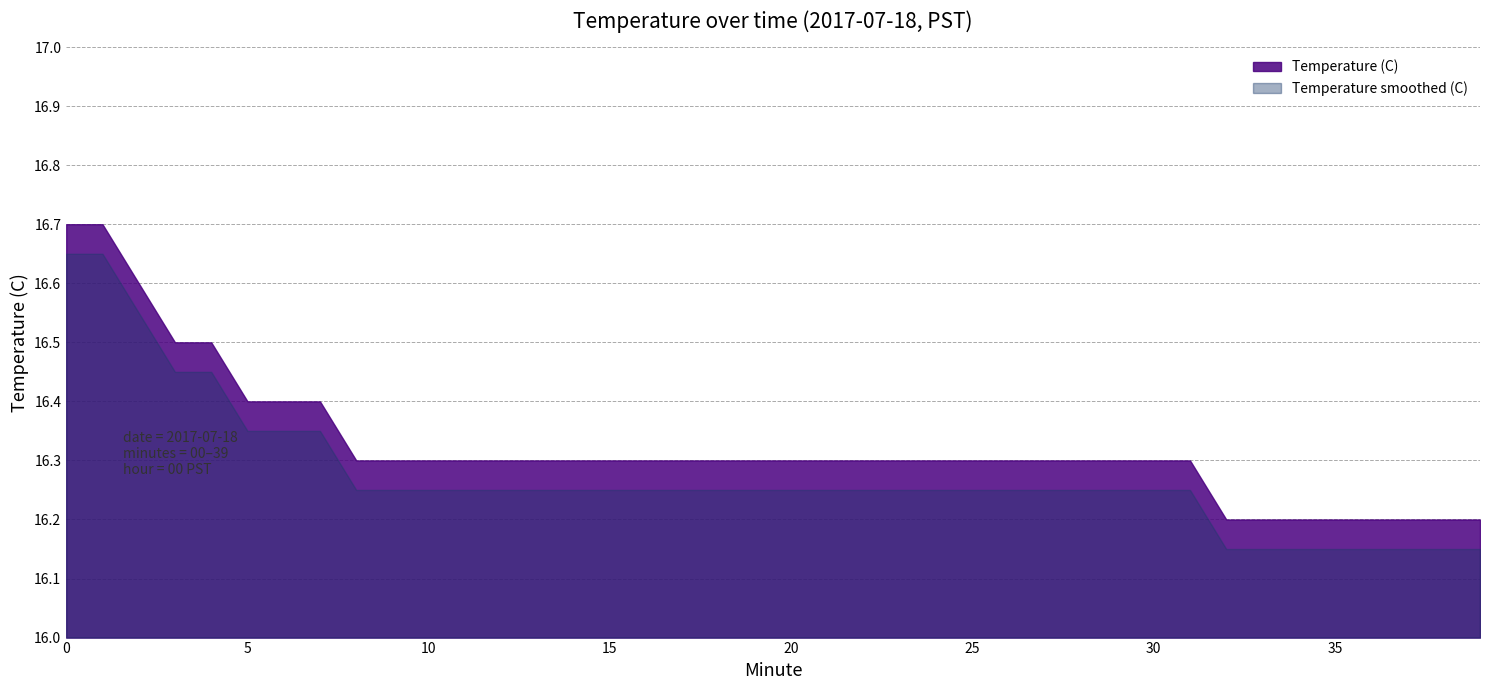

Rank the categories by value from highest to lowest.

0, 1, 2, 3, 4, 5, 6, 7, 8, 9, 10, 11, 12, 13, 14, 15, 16, 17, 18, 19, 20, 21, 22, 23, 24, 25, 26, 27, 28, 29, 30, 31, 32, 33, 34, 35, 36, 37, 38, 39